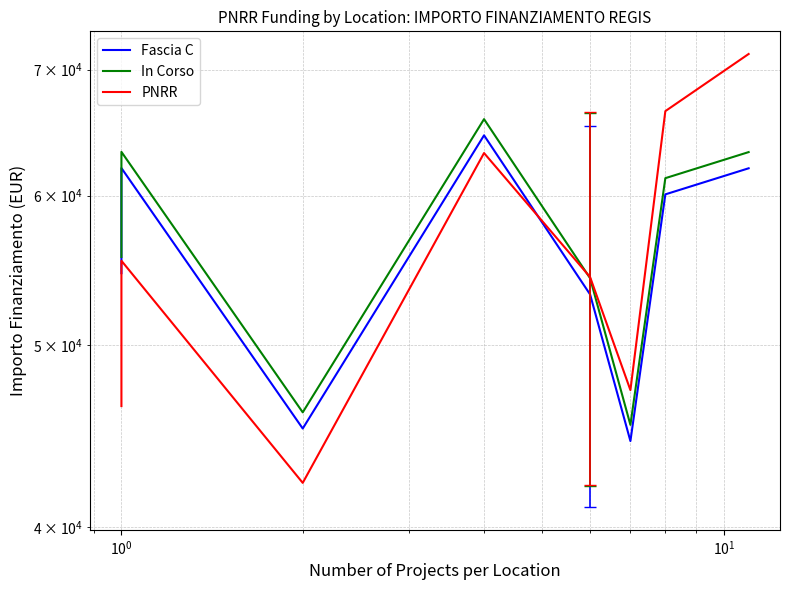

Which series has the largest total across all categories?

In Corso